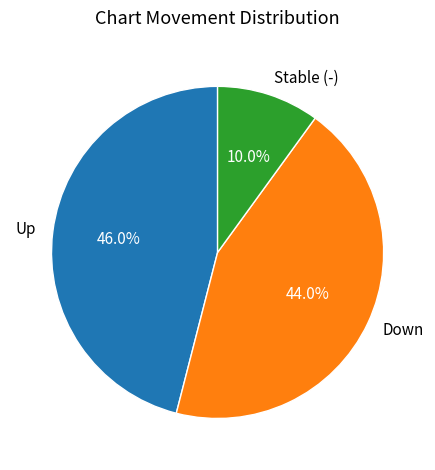

Rank the categories by value from lowest to highest.

Stable (-), Down, Up